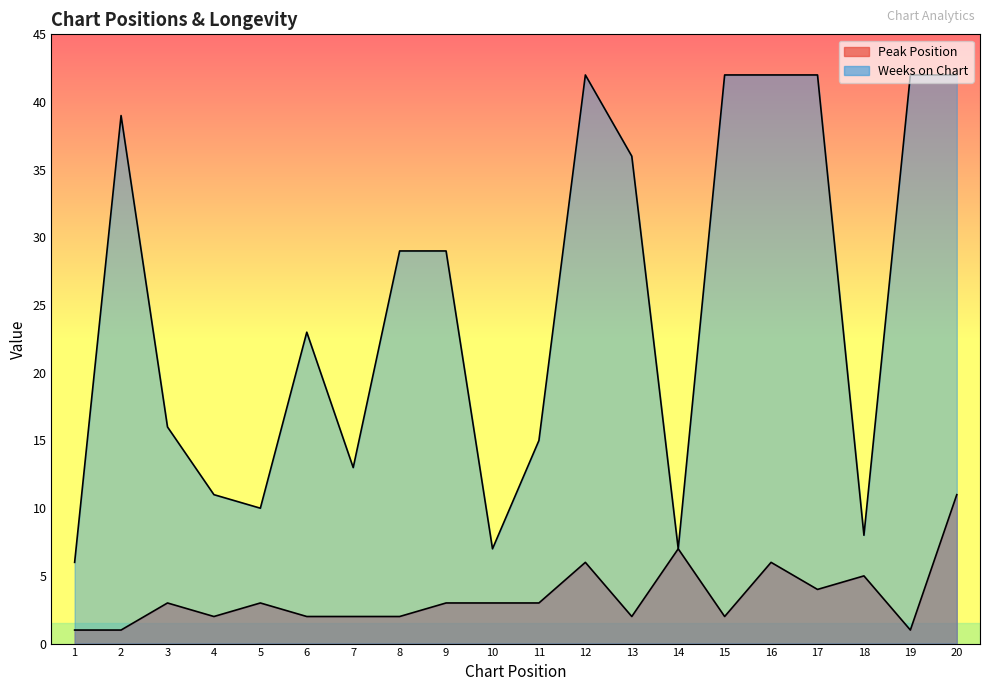

The Peak Position series shows 2 at 15. True or false?

True